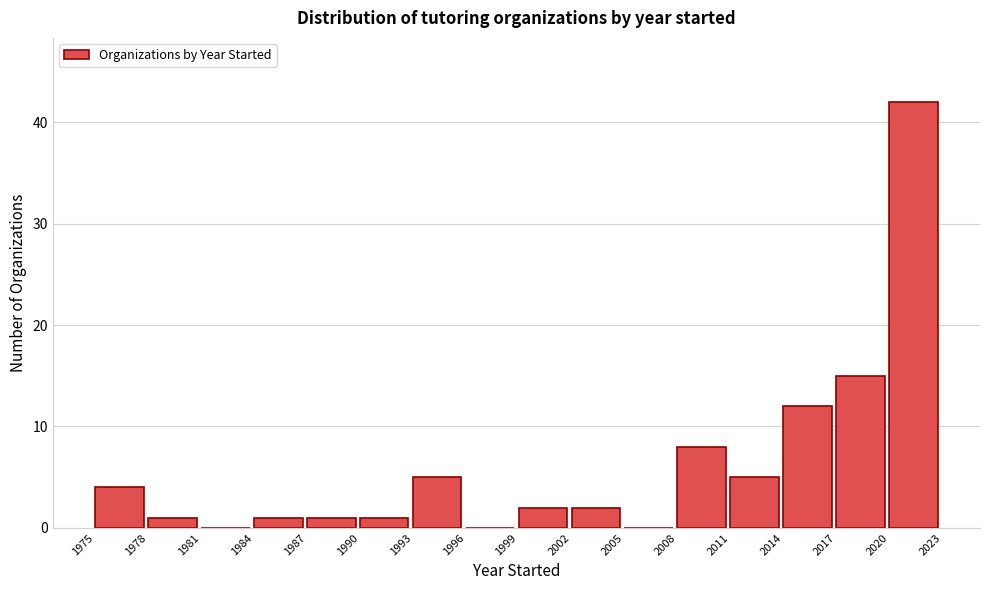

Which range on the x-axis has the tallest bar?

2020 to 2023